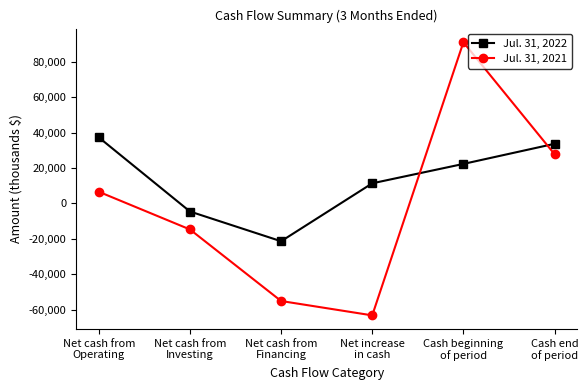

True or false: Jul. 31, 2021 has a value of 25439 at Cash beginning
of period.

False